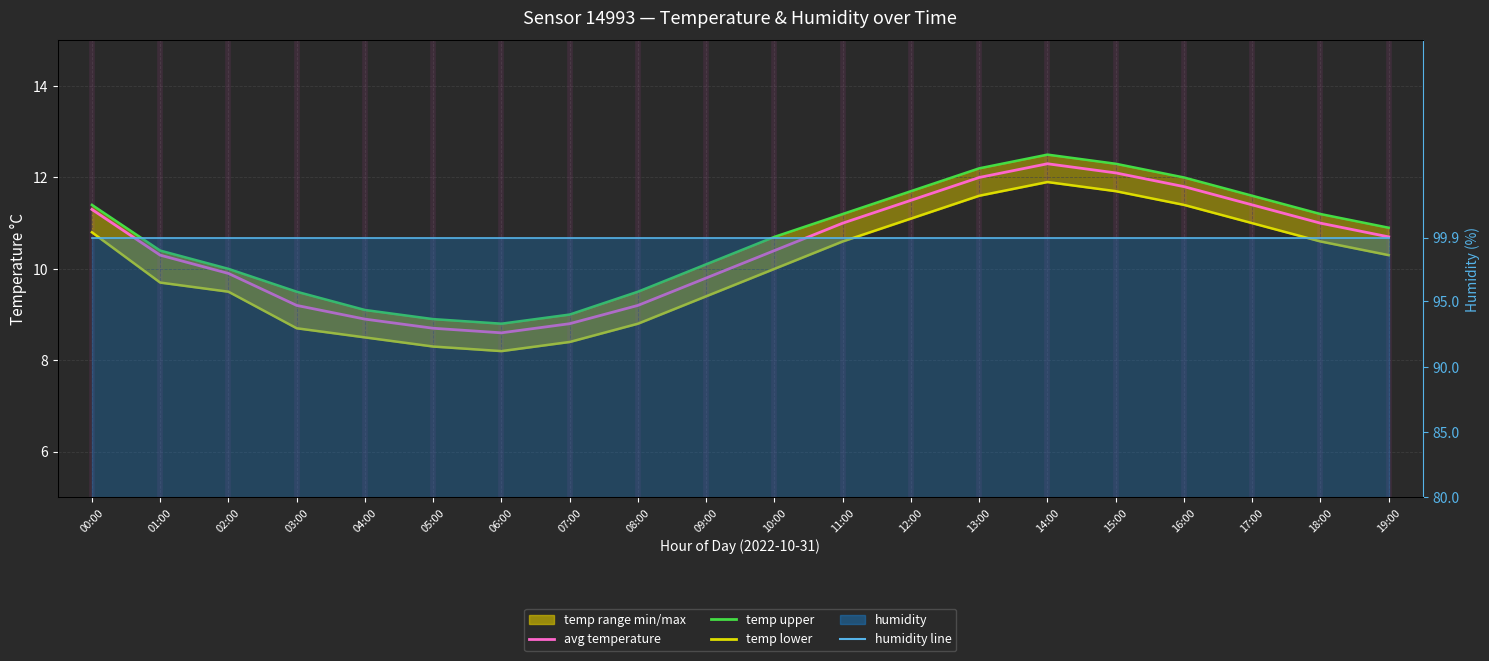

The avg temperature series shows 12.1 at 15:00. True or false?

True